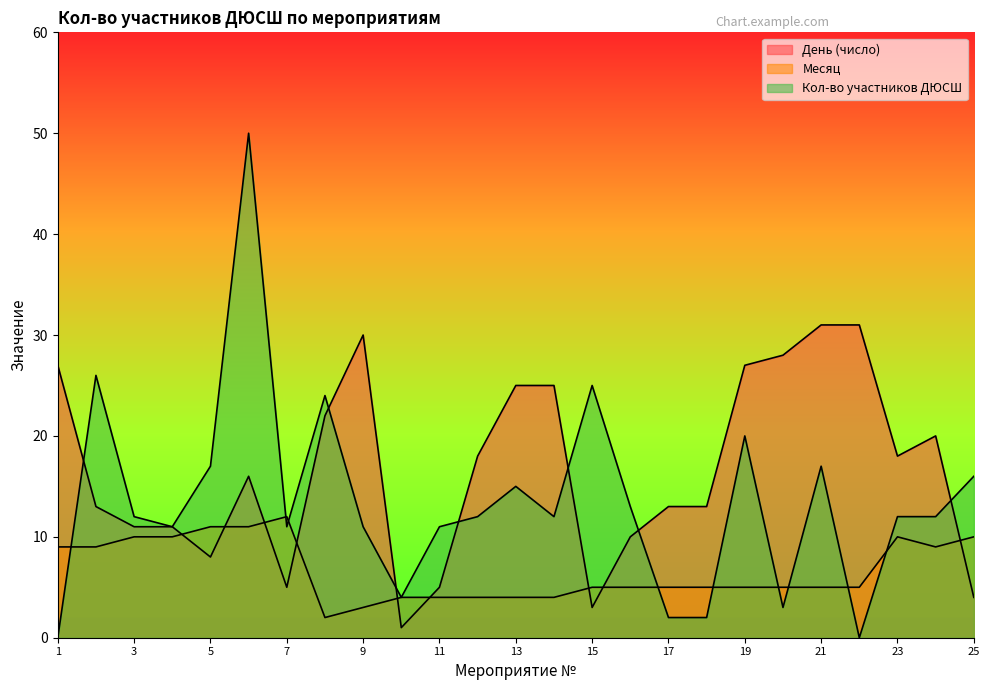

Reading right to left, what are all the values shown in this chart?

День (число): 4	20	18	31	31	28	27	13	13	10	3	25	25	18	5	1	30	22	5	16	8	11	11	13	27
Месяц: 10	9	10	5	5	5	5	5	5	5	5	4	4	4	4	4	3	2	12	11	11	10	10	9	9
Кол-во участников ДЮСШ: 16	12	12	0	17	3	20	2	2	13	25	12	15	12	11	4	11	24	11	50	17	11	12	26	0